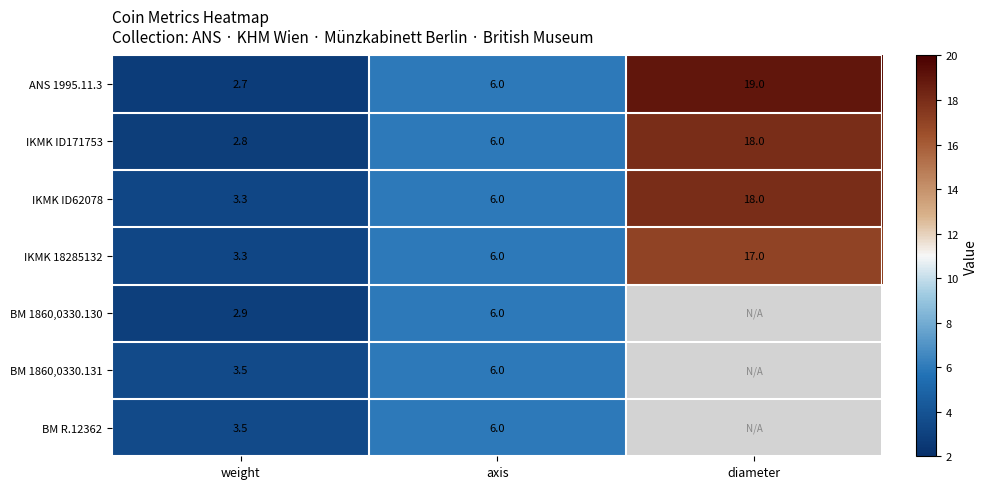

What is the sum of the IKMK ID62078 values at diameter and weight?

21.3